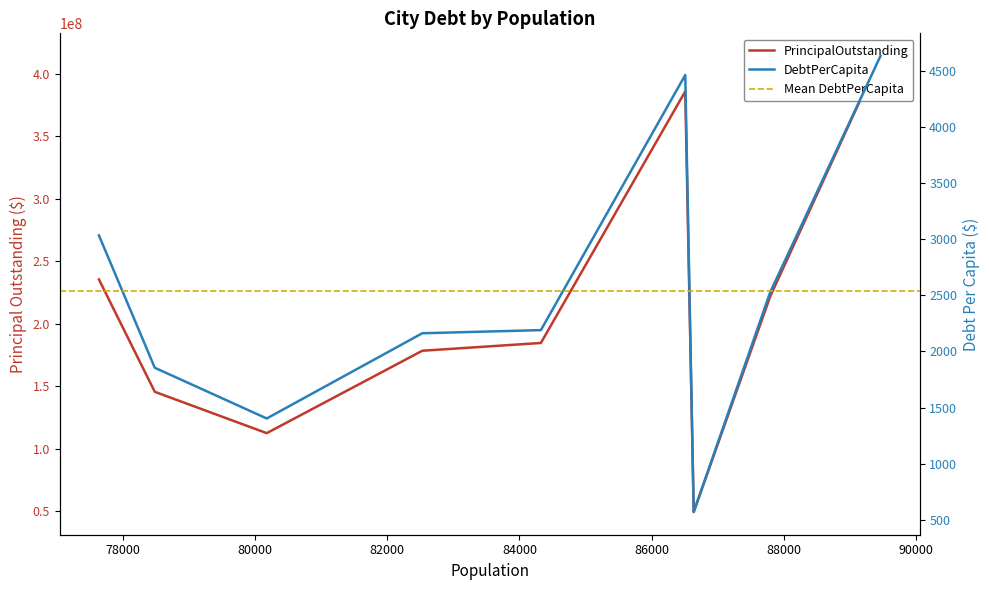

True or false: PrincipalOutstanding and DebtPerCapita intersect in this chart.

False